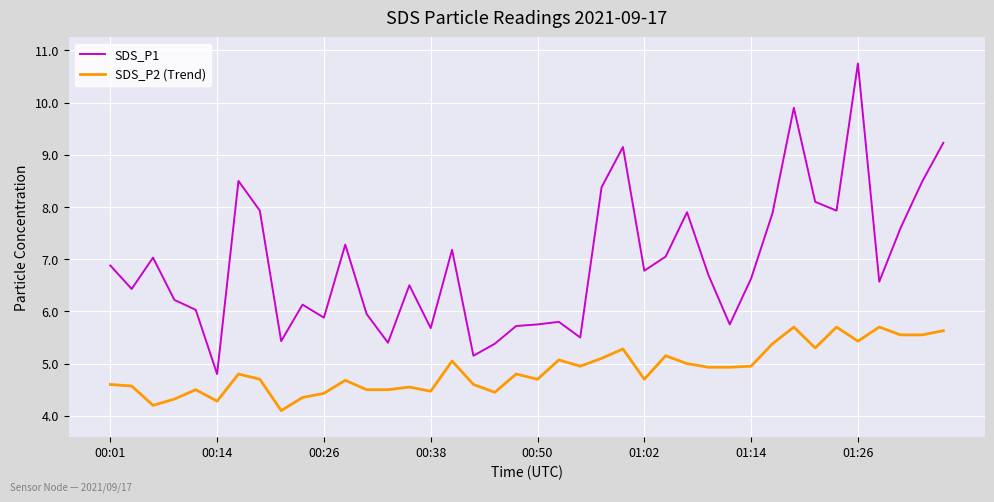

What is the maximum value for SDS_P2 (Trend)?

5.7